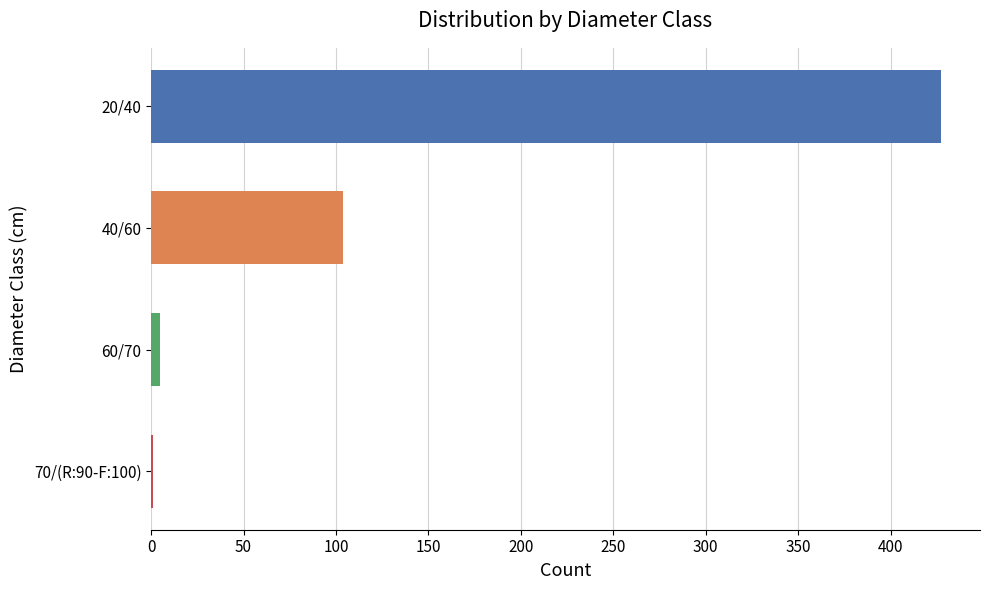

What is the greatest value displayed?

427